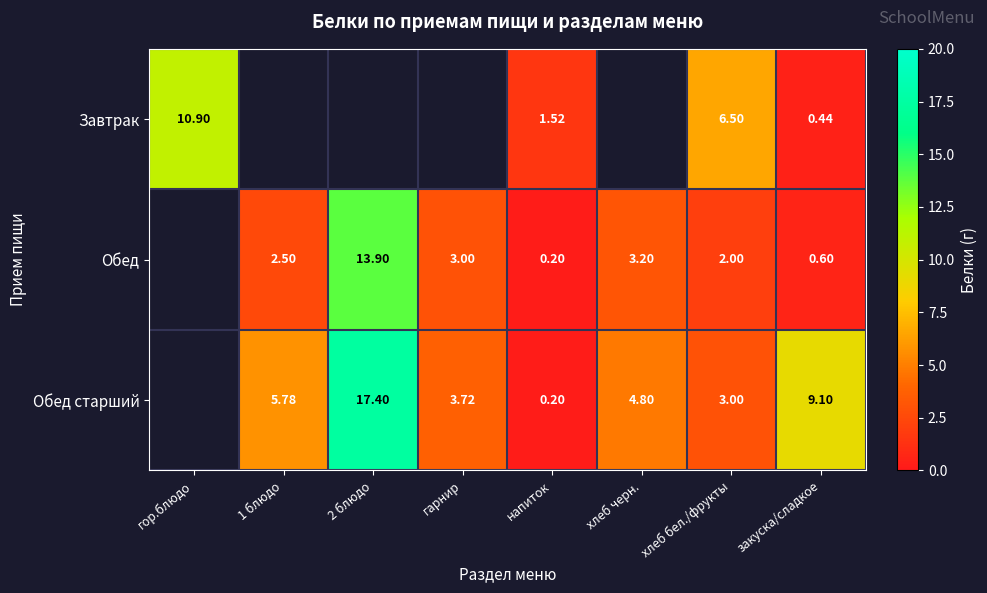

Rank the series at хлеб бел./фрукты from lowest to highest value.

Обед, Обед старший, Завтрак